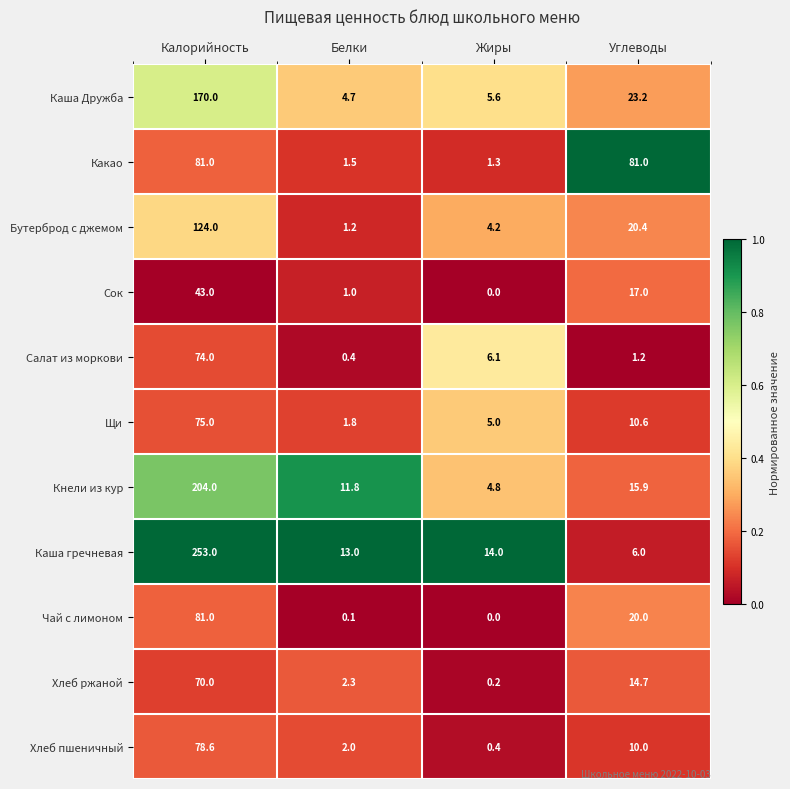

Which series changed the most between Белки and Углеводы?

Какао